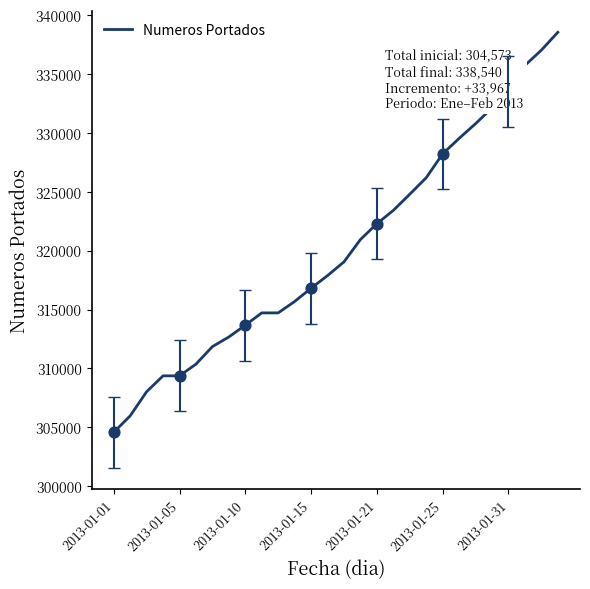

What is the difference between the maximum and minimum values?

33967